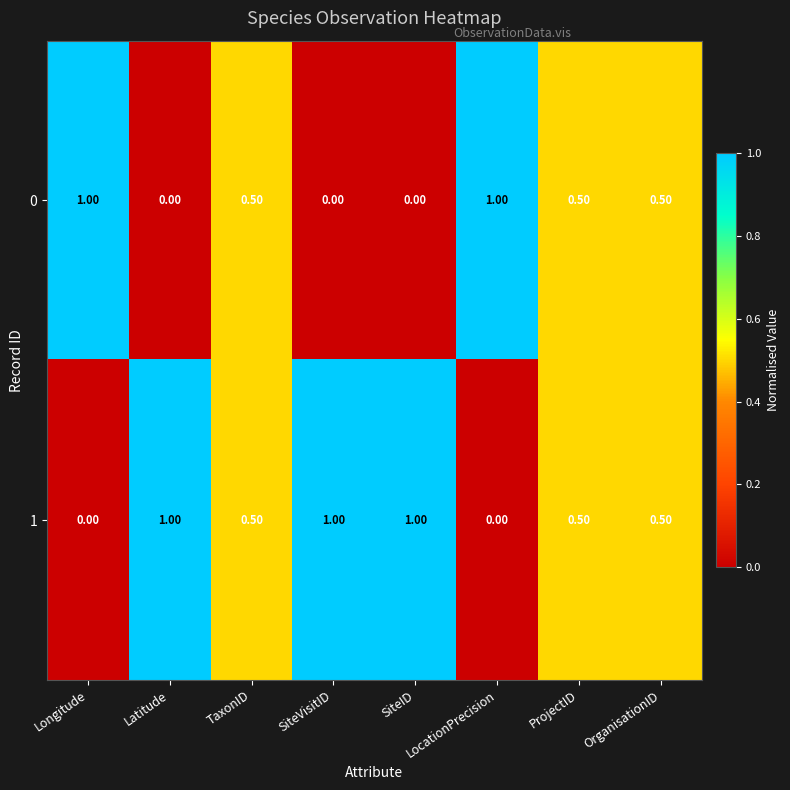

Rank the series by their average value, from lowest to highest.

0, 1